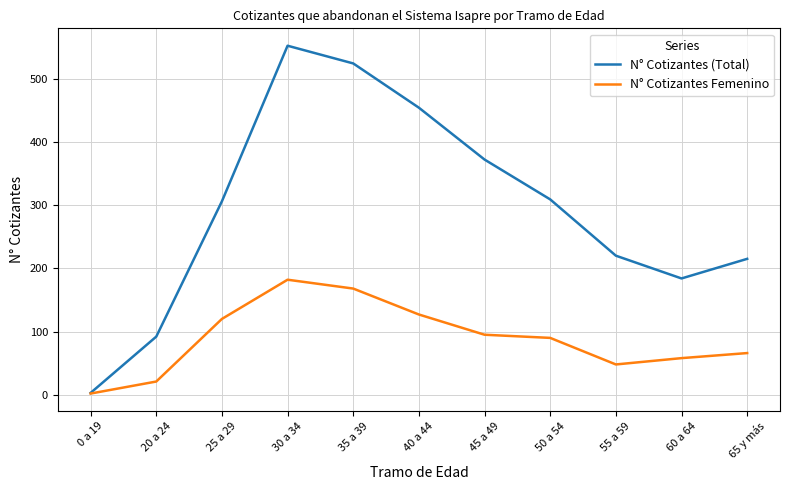

What is the maximum value shown in the chart?

552